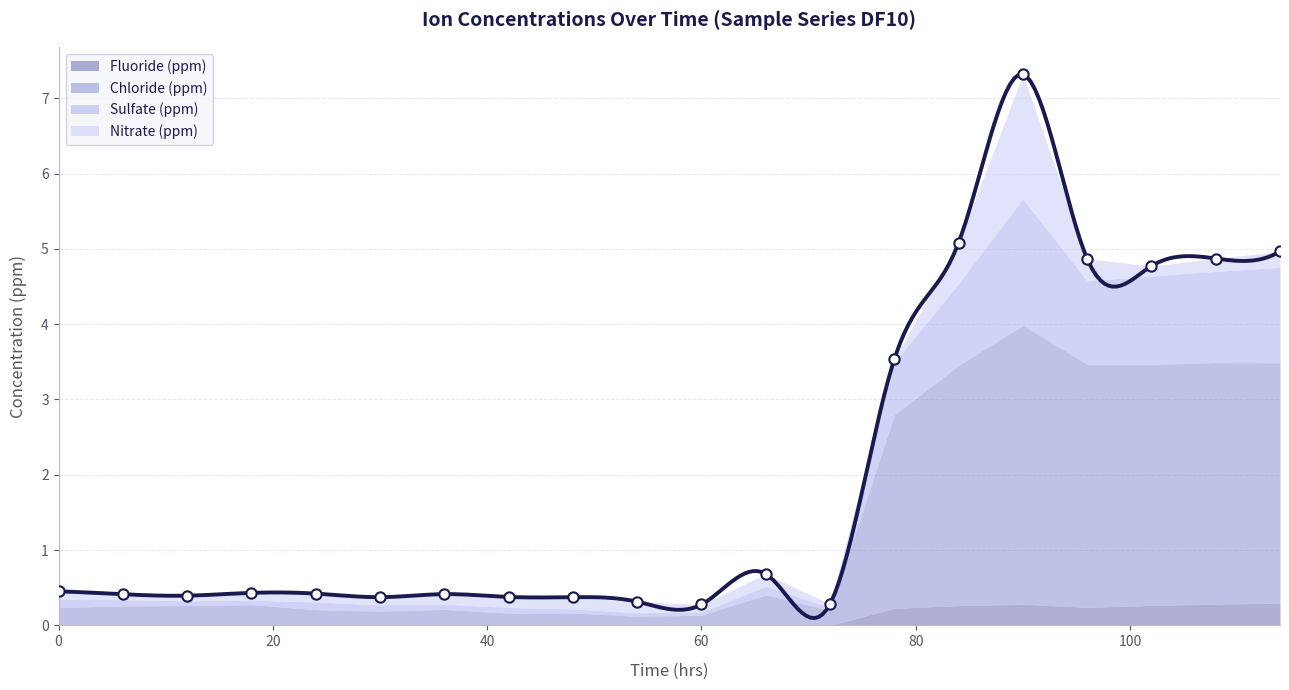

What are all the series names shown in the legend?

Fluoride (ppm), Chloride (ppm), Sulfate (ppm), Nitrate (ppm)